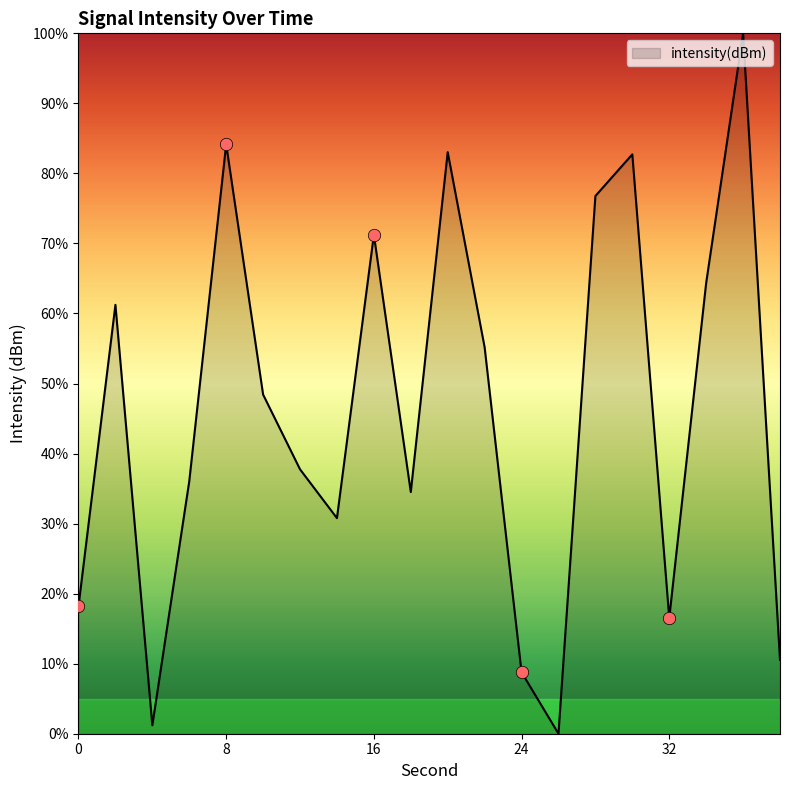

What is the maximum value shown in the chart?

100.0